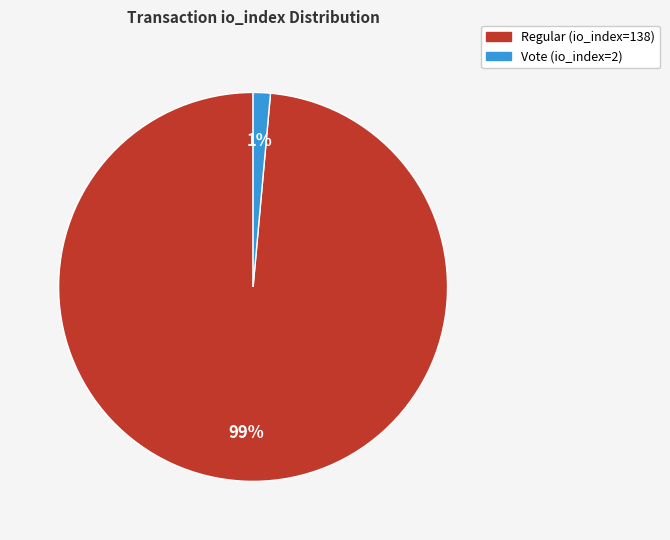

Count the number of slices in the pie.

2